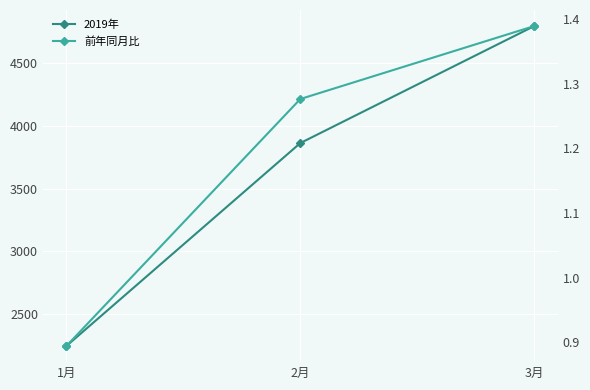

What is the maximum value for 前年同月比?

1.4